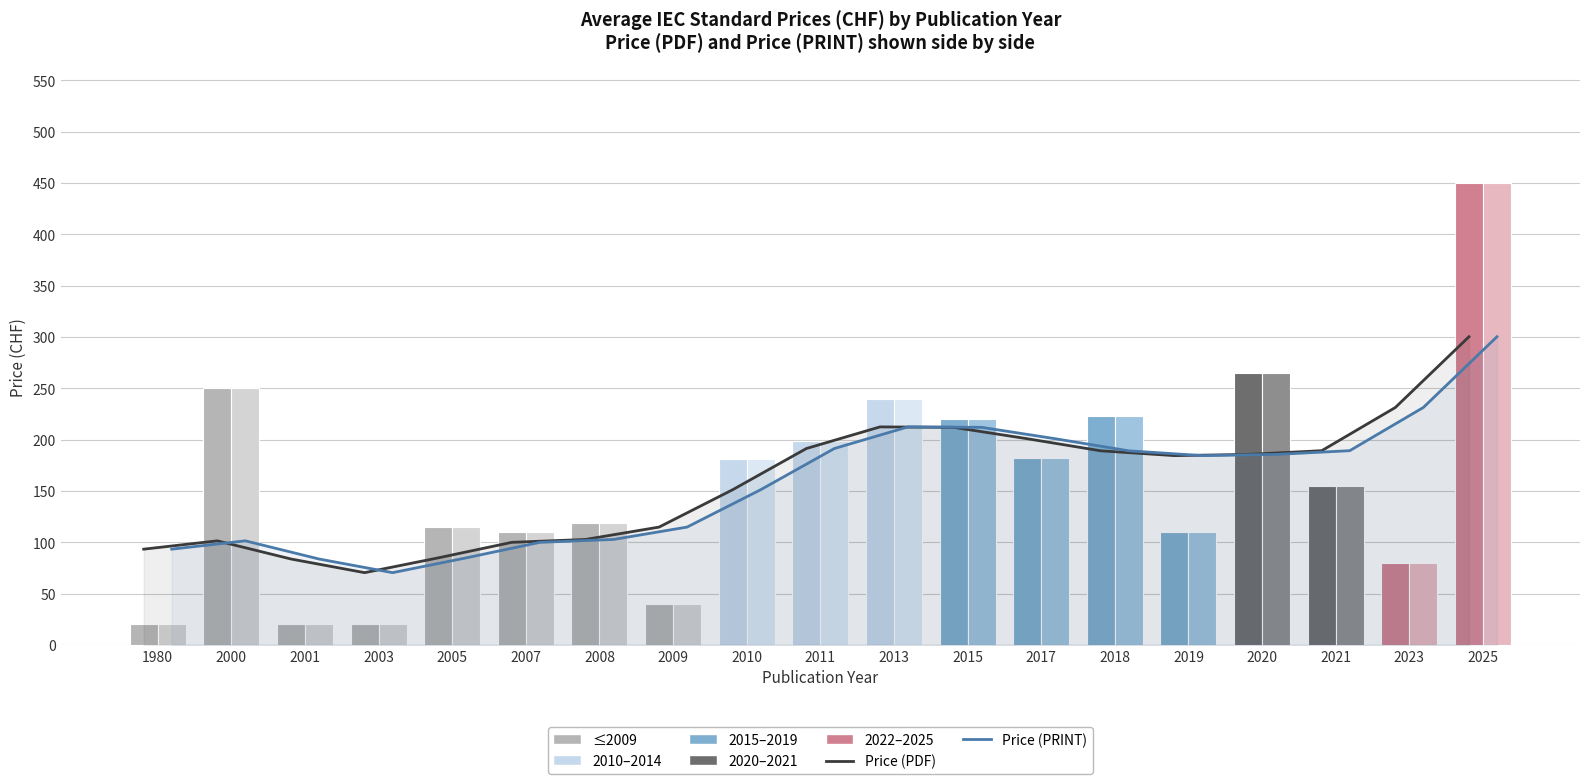

The Price (PRINT) series shows 10.2 at 1980. True or false?

False